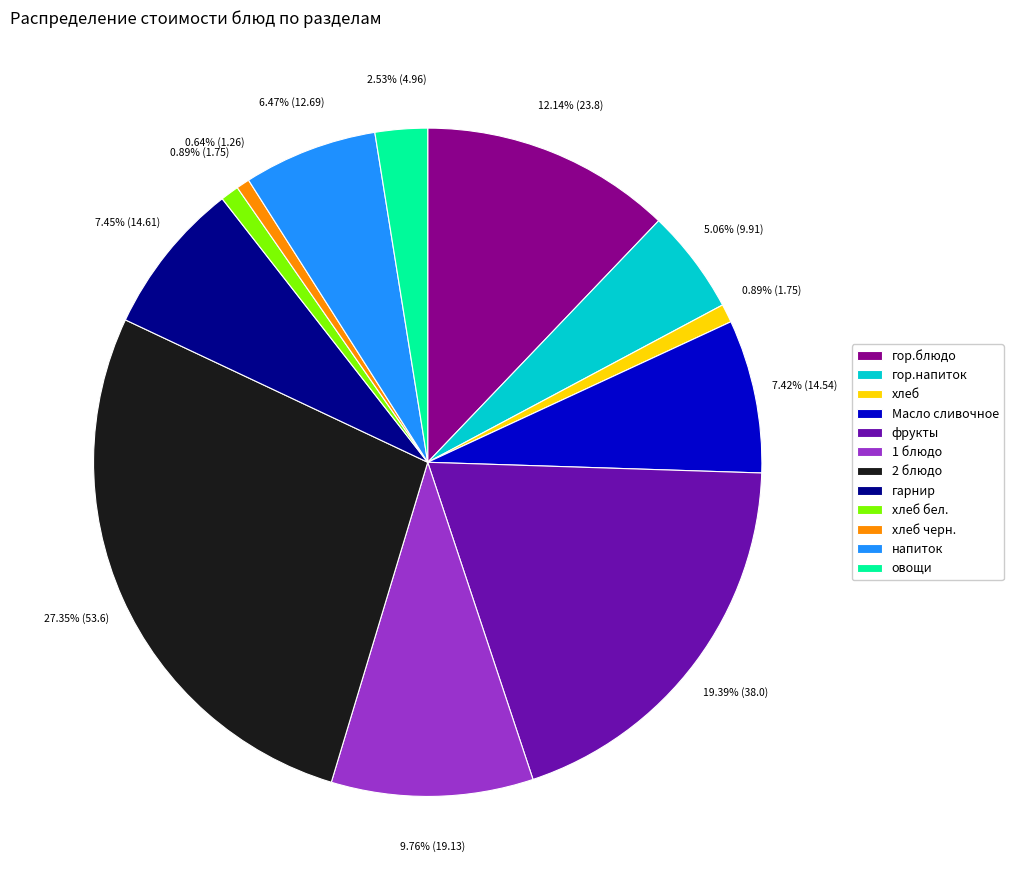

Is 2 блюдо the majority of the pie?

No